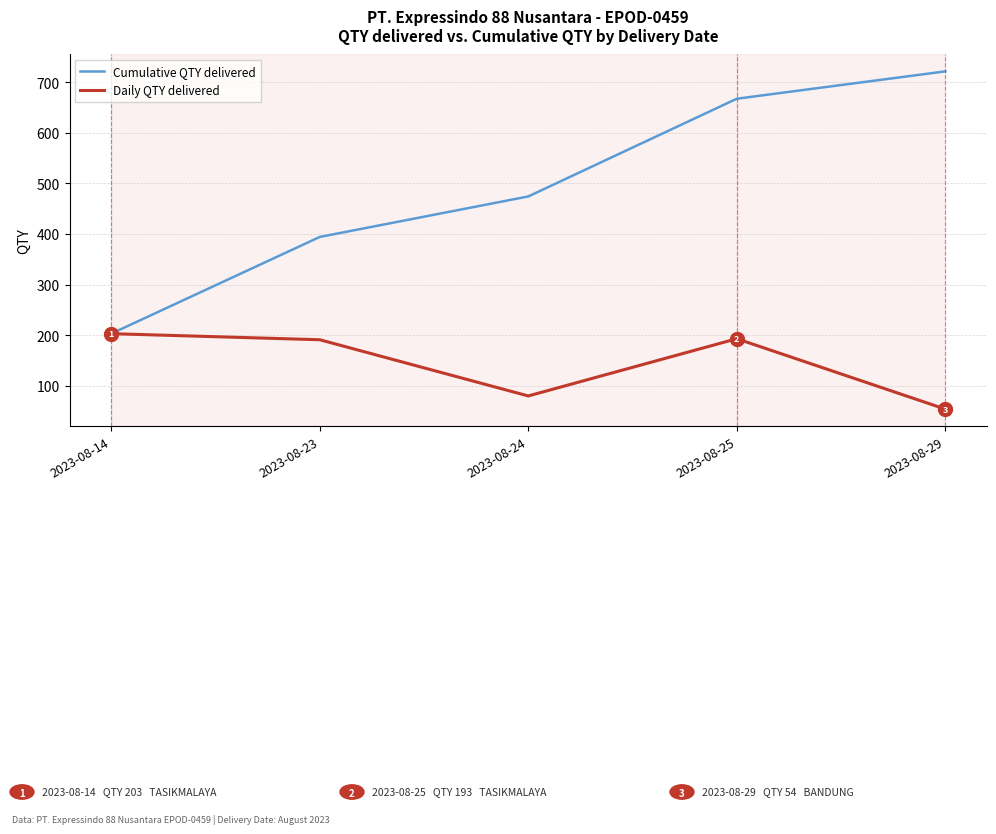

List the series in order of their peak value, lowest first.

Daily QTY delivered, Cumulative QTY delivered